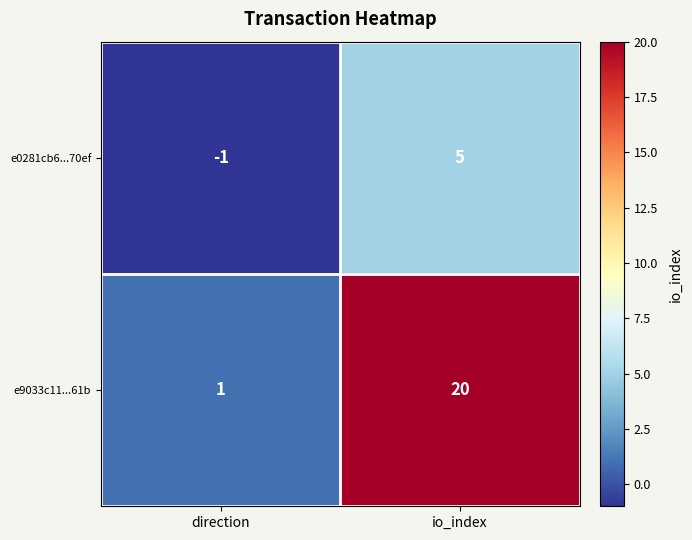

What is the difference between the e0281cb6...70ef values at io_index and direction?

6